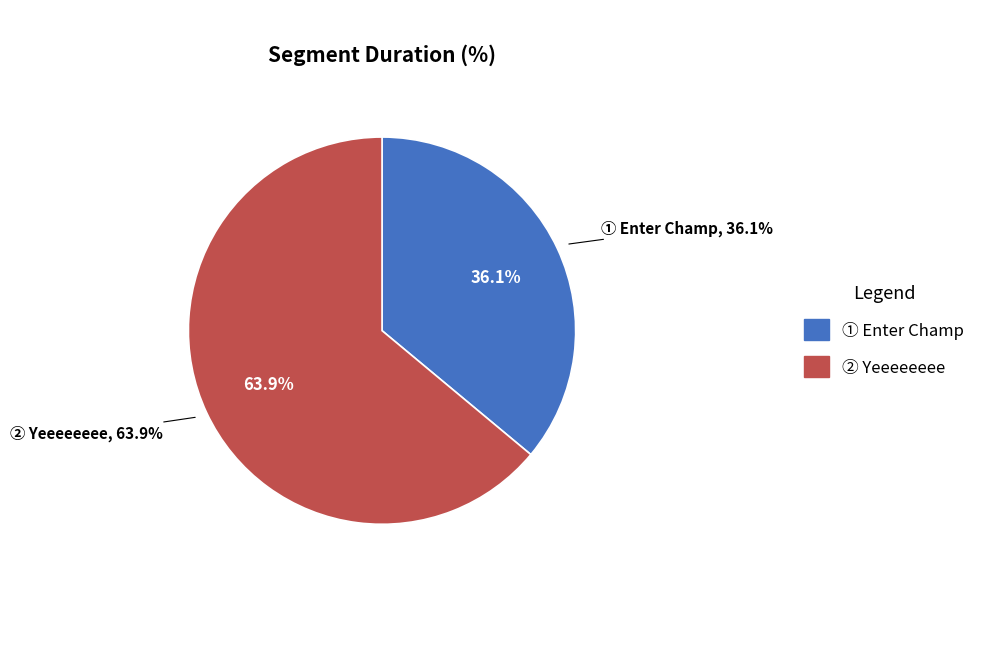

Between Yeeeeeeee and Enter Champ, which is larger?

Yeeeeeeee